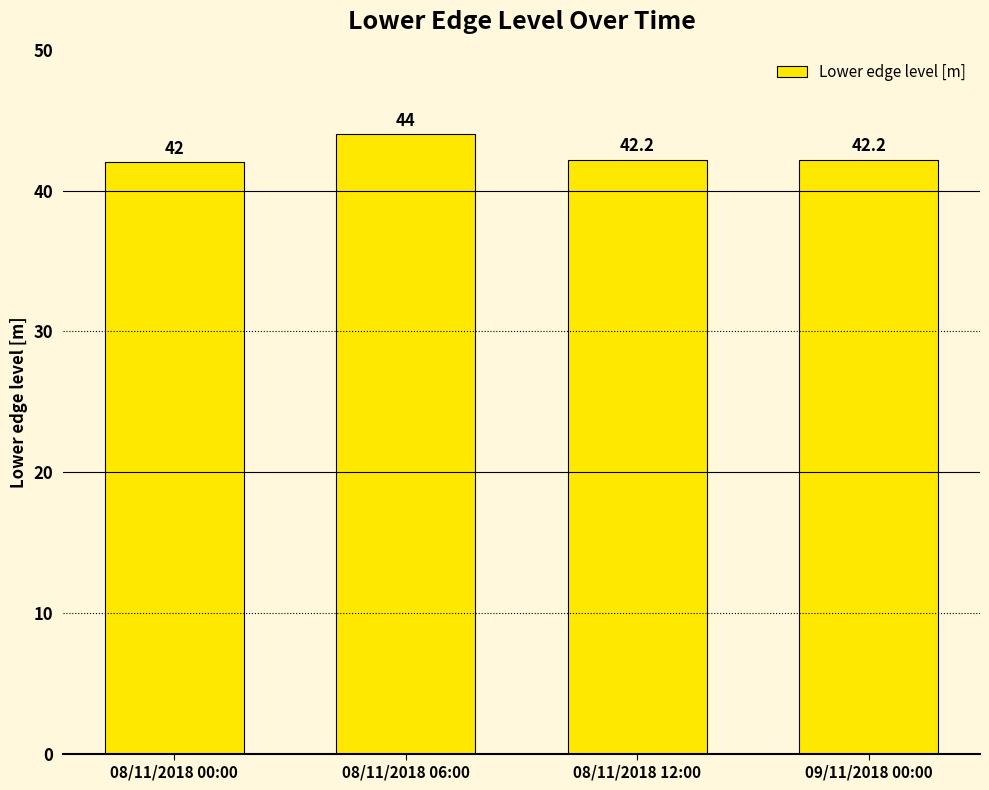

What is the label of the 2nd bar from the left?

08/11/2018 06:00